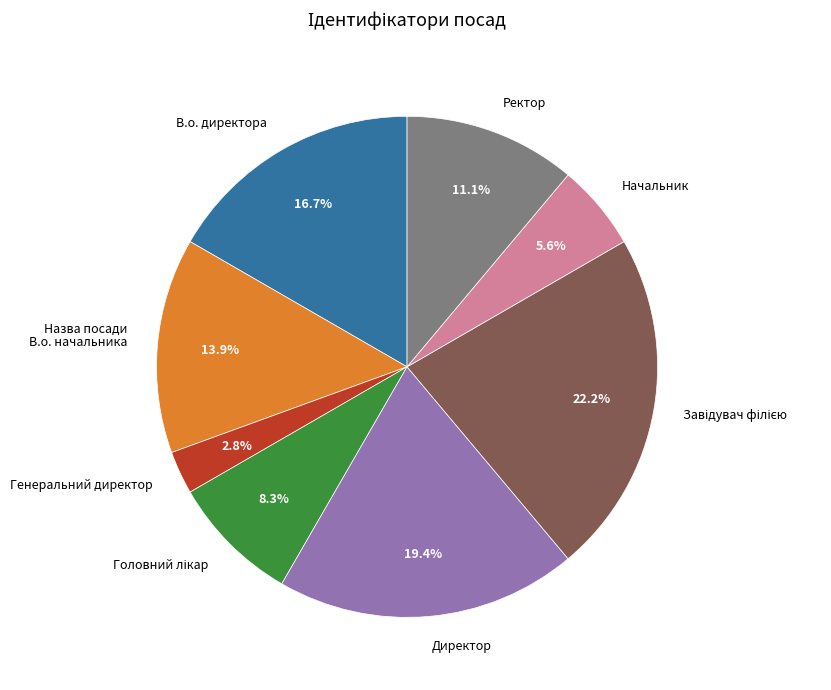

Does Начальник account for over 50% of the chart?

No